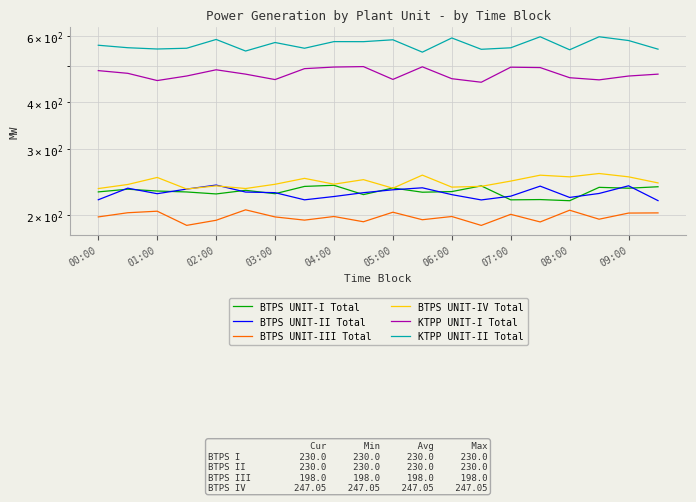

What is the total value across all series at 12?

1951.5